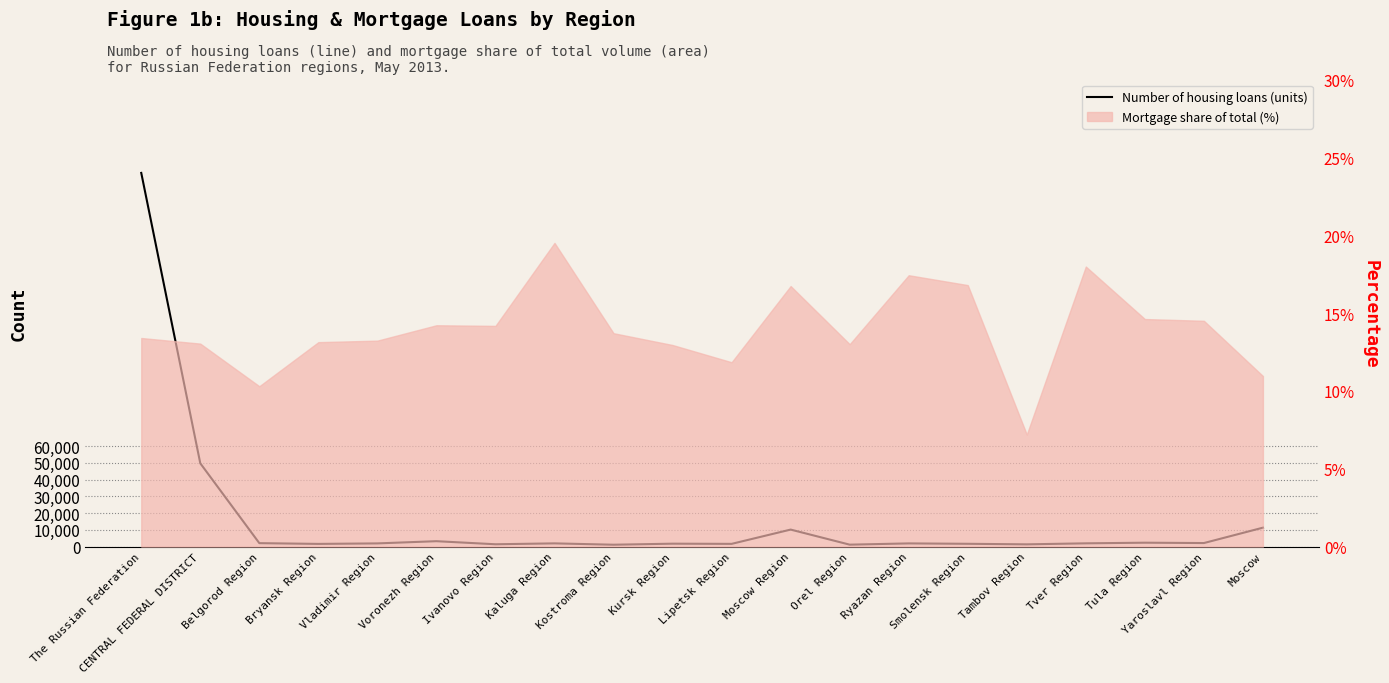

Which has a higher value, Bryansk Region or Tula Region?

Tula Region